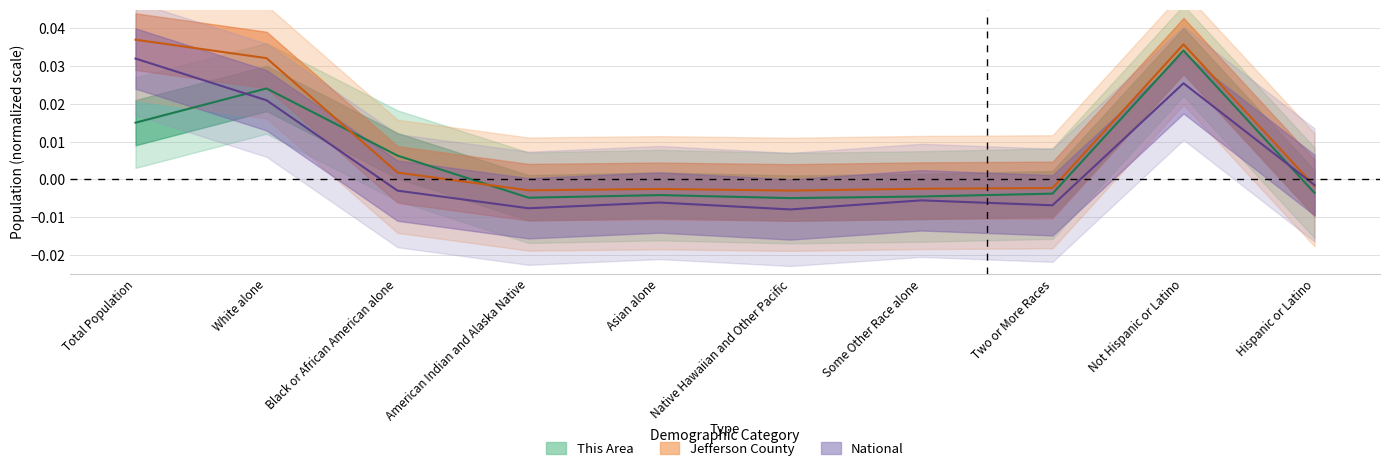

In Kentucky, how many points are lower than both neighbors (excluding endpoints)?

3